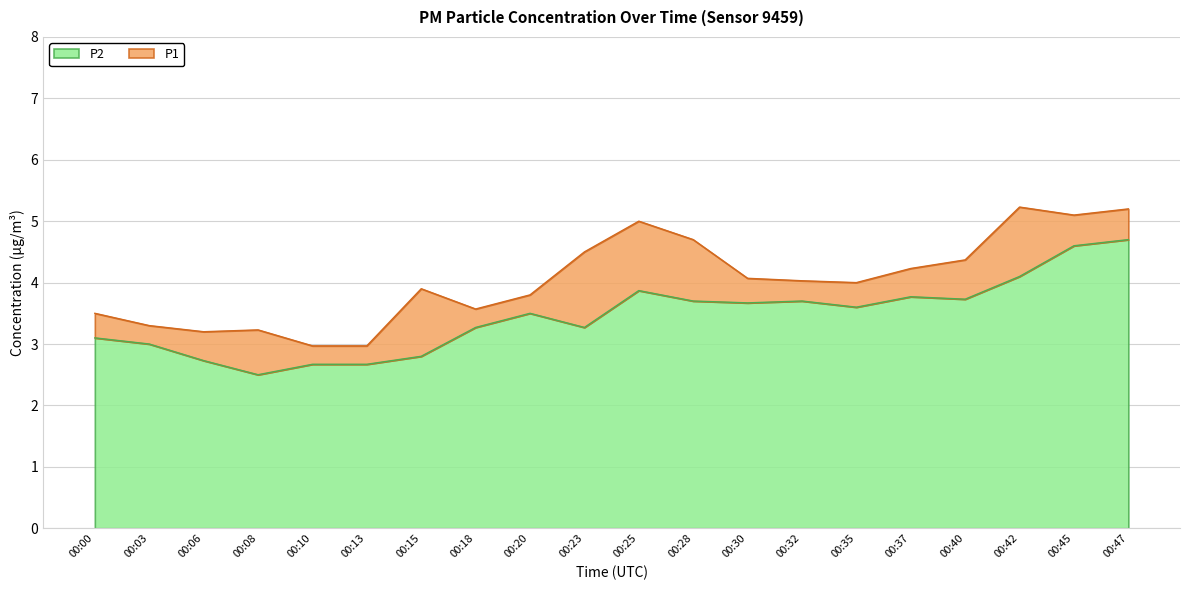

Rank the series at 00:10 from lowest to highest value.

P2, P1